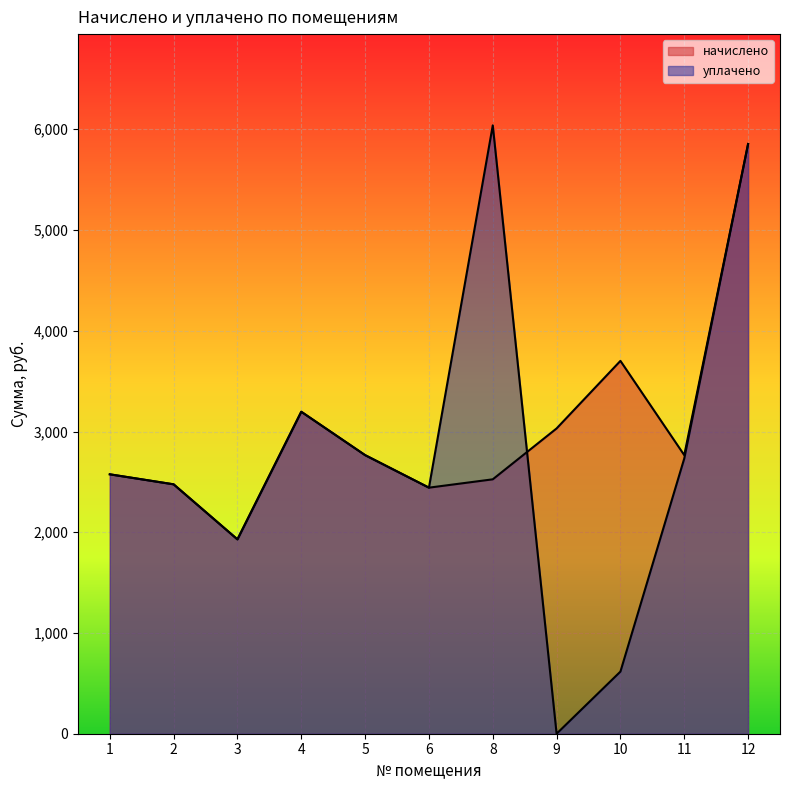

True or false: начислено has a value of 4395.4 at 9.

False